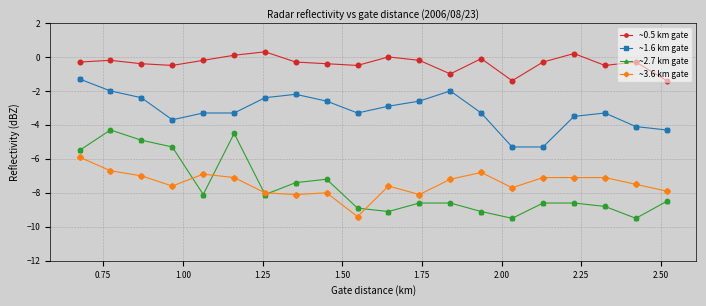

True or false: ~1.6 km gate and ~0.5 km gate intersect in this chart.

False